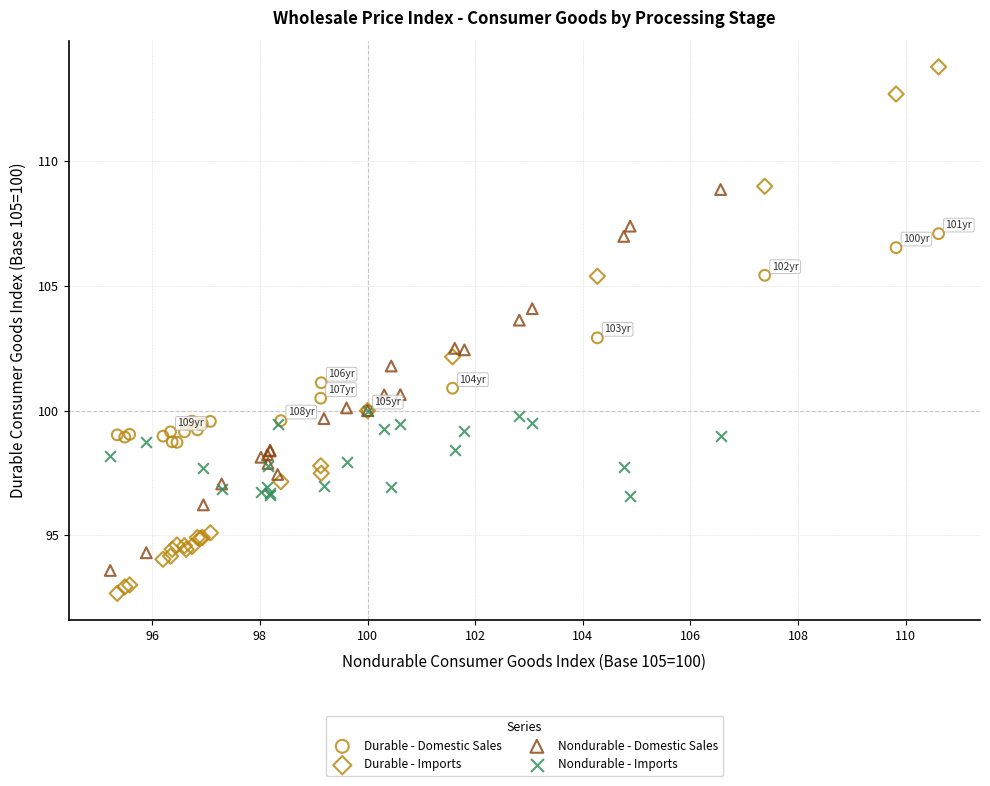

Which series has the largest Y range (max minus min)?

Durable - Imports